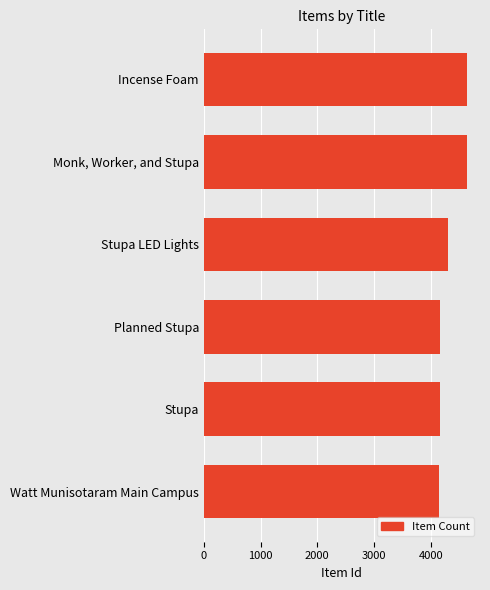

The chart shows a value of 6239 at Planned Stupa. True or false?

False